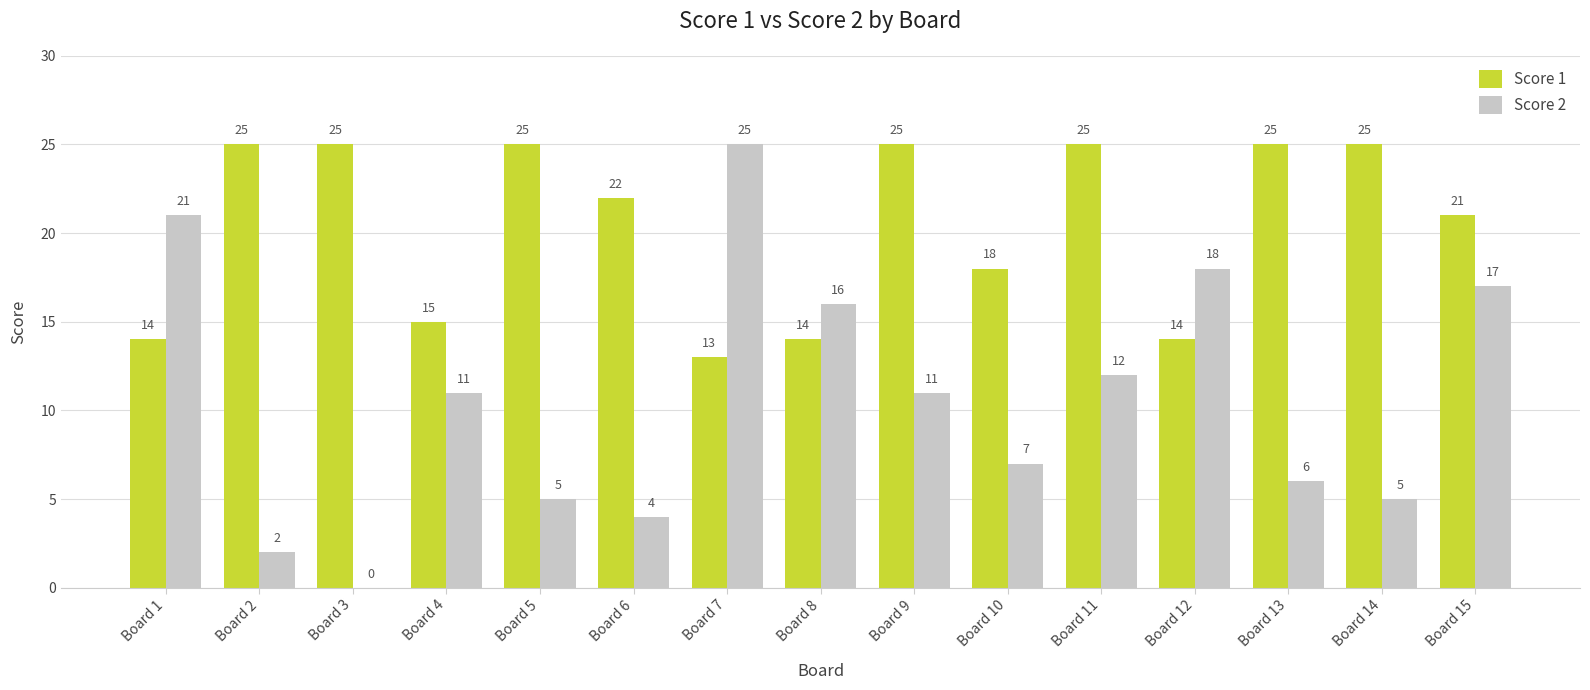

Where does the Score 2 series first go above 11?

Board 1